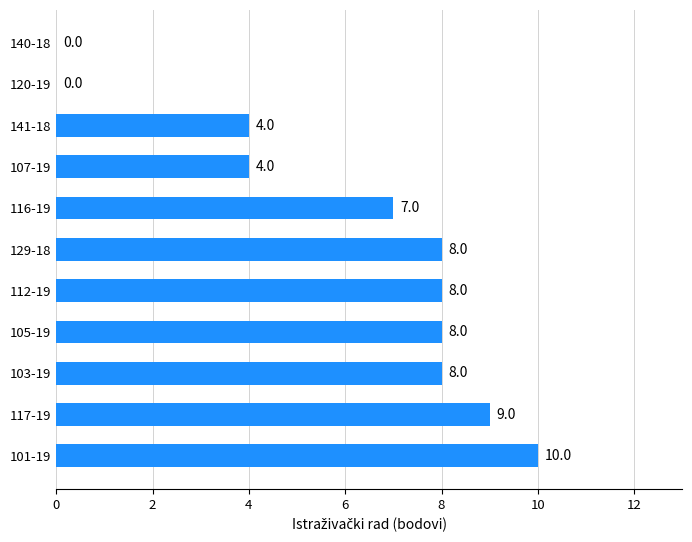

Is it true that the value at 107-19 is 2?

False